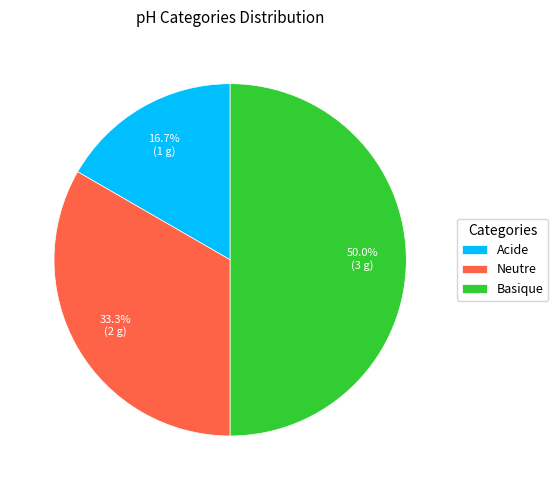

Does Neutre account for over 50% of the chart?

No